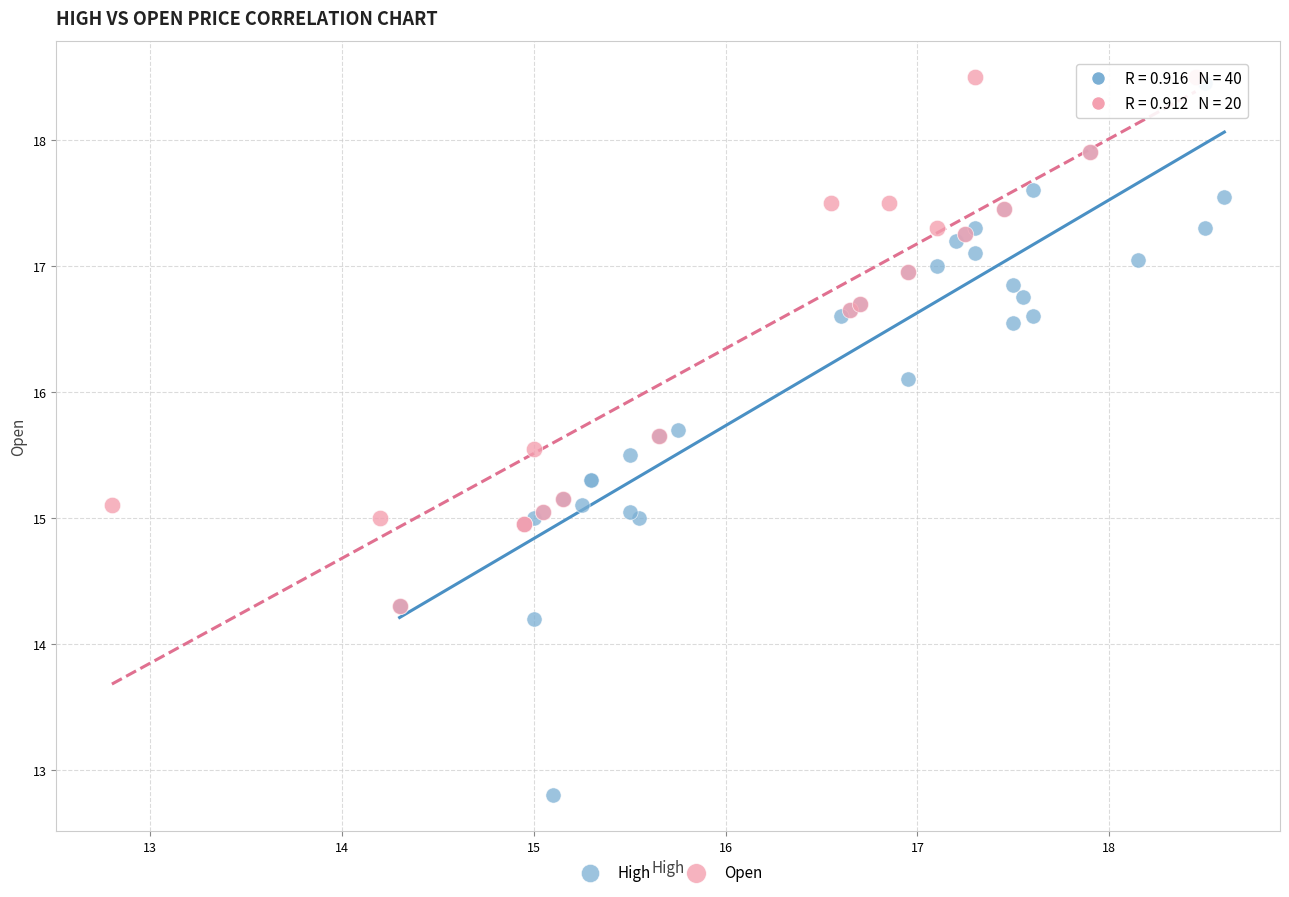

Which series has the largest Y range (max minus min)?

High